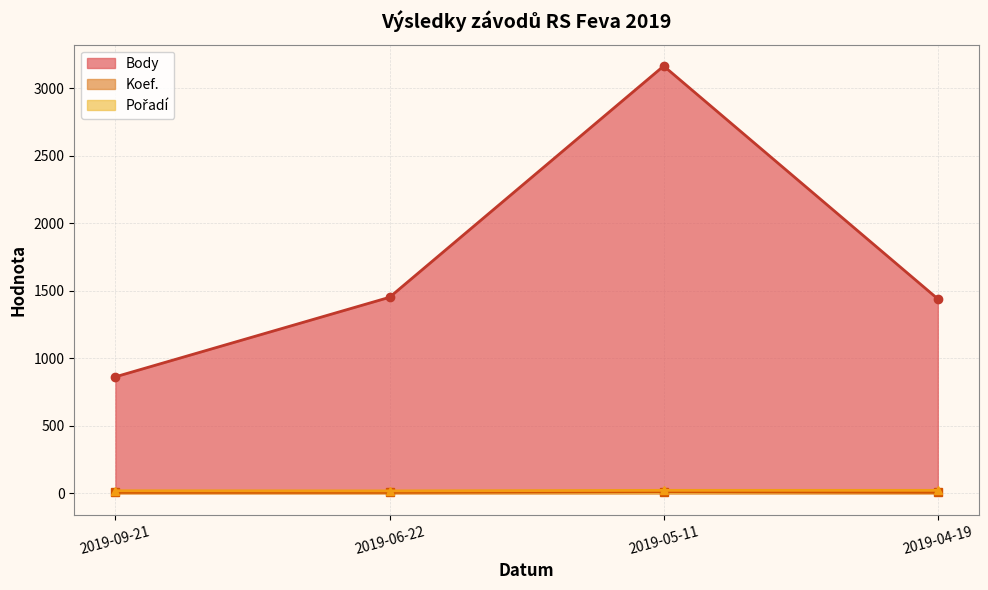

The Body series shows 1452 at 2019-06-22. True or false?

True